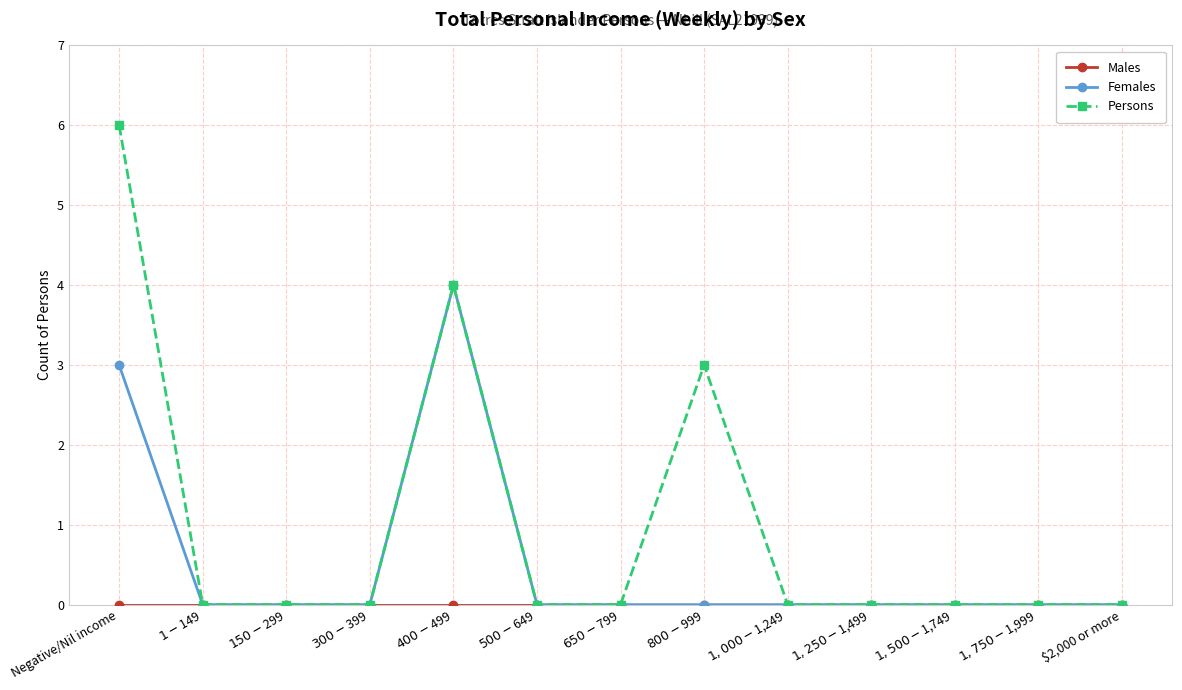

What is the label of the 5th point from the left?

$400-$499